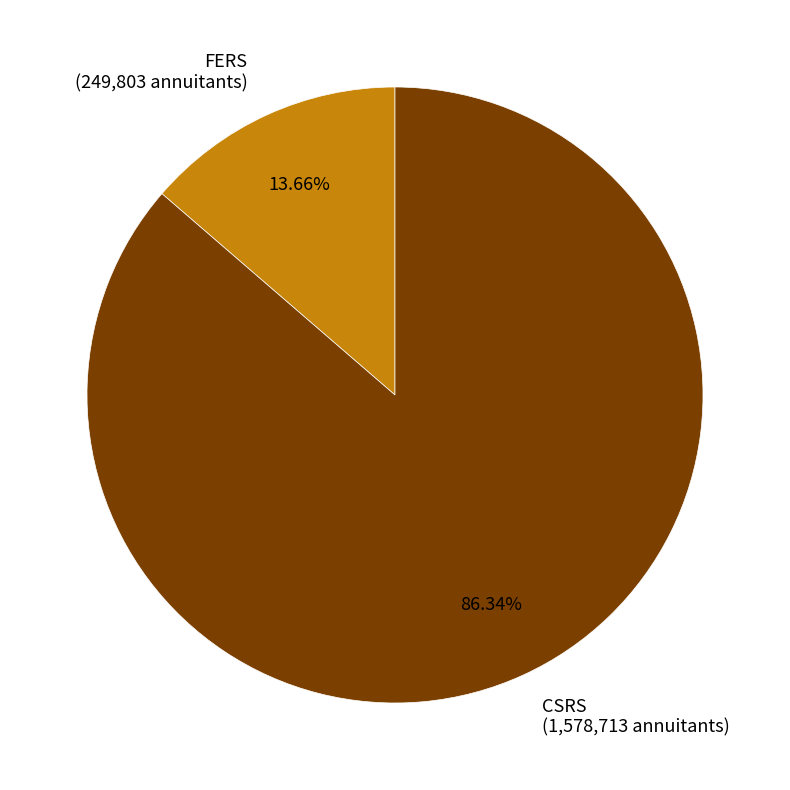

Combined, what portion of the pie is CSRS and FERS?

100.0%